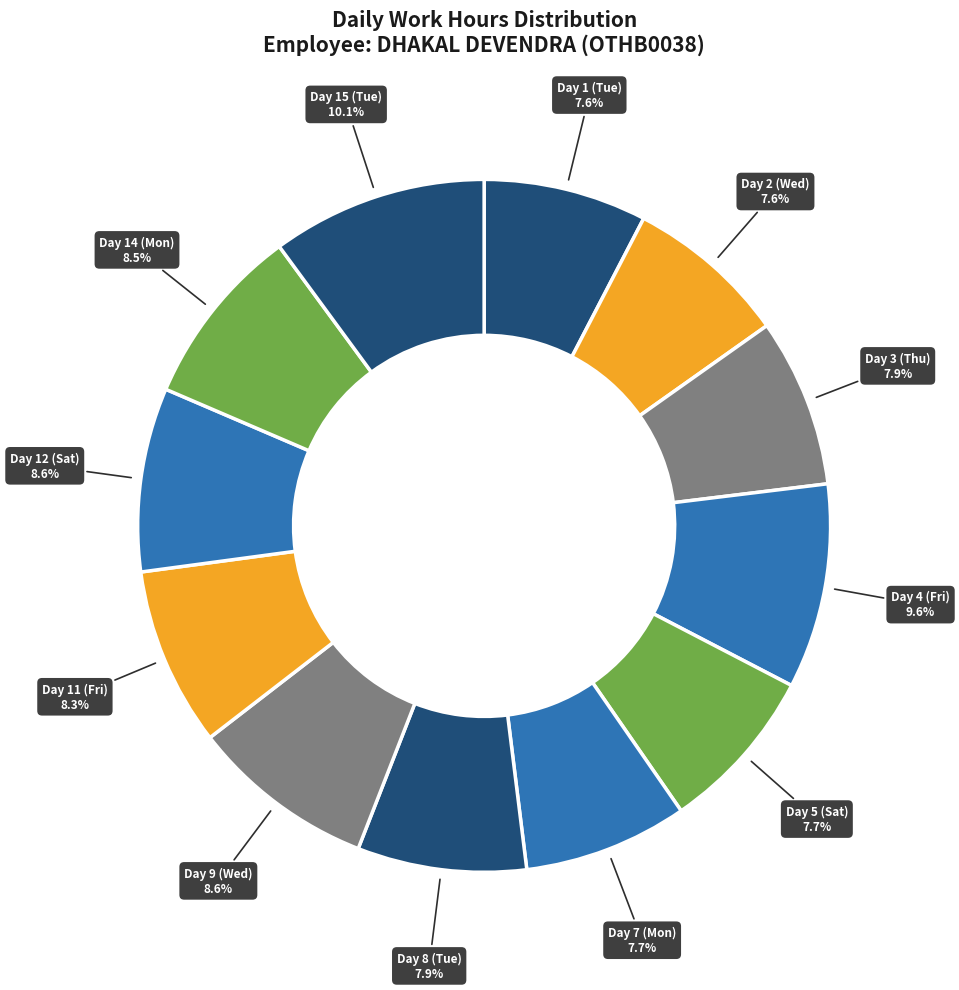

Combined, what portion of the pie is Day 8 (Tue) and Day 2 (Wed)?

15.5%